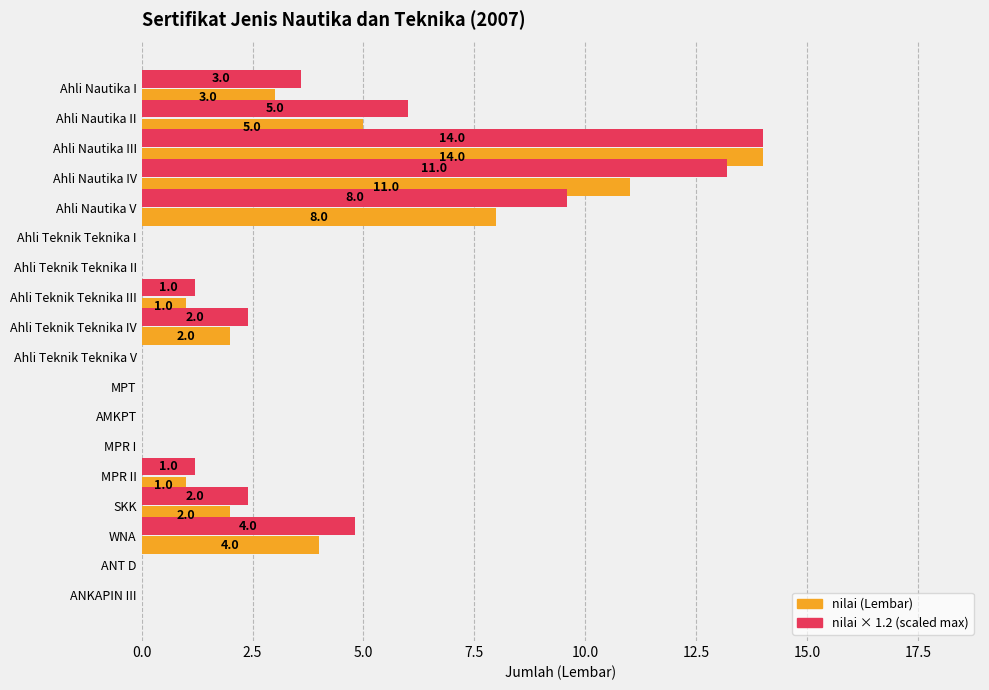

At which category is the sum across all series the highest?

Ahli Nautika III